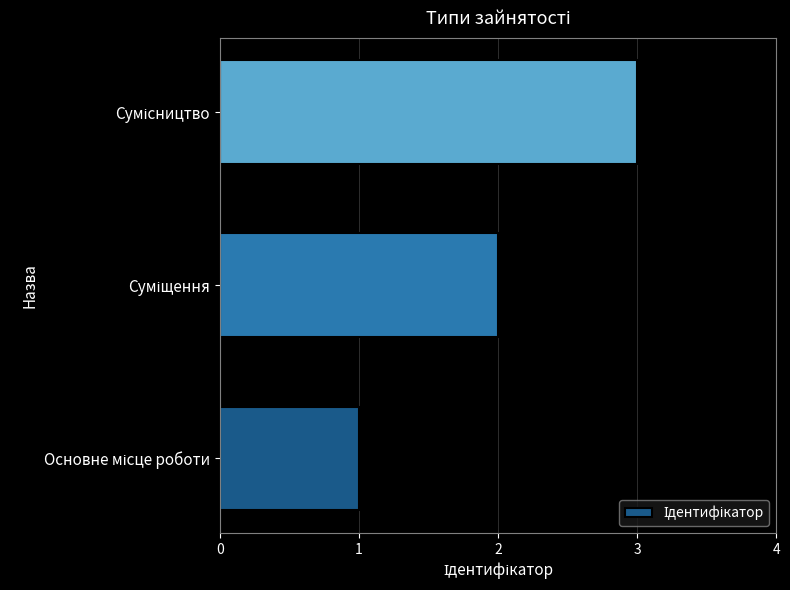

What is the maximum value shown in the chart?

3